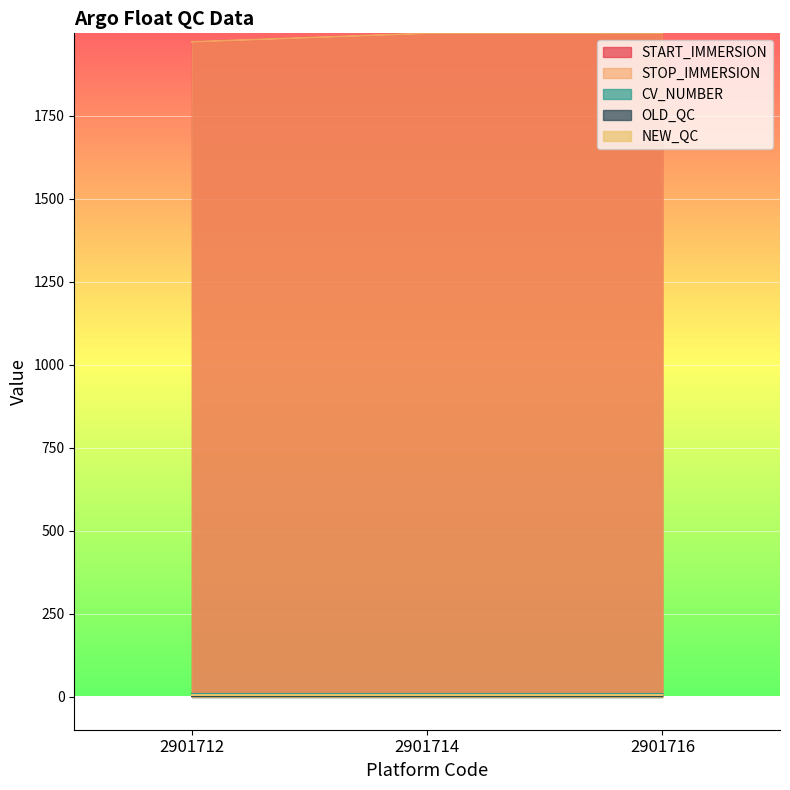

Does the chart display data point markers on the line(s)?

No